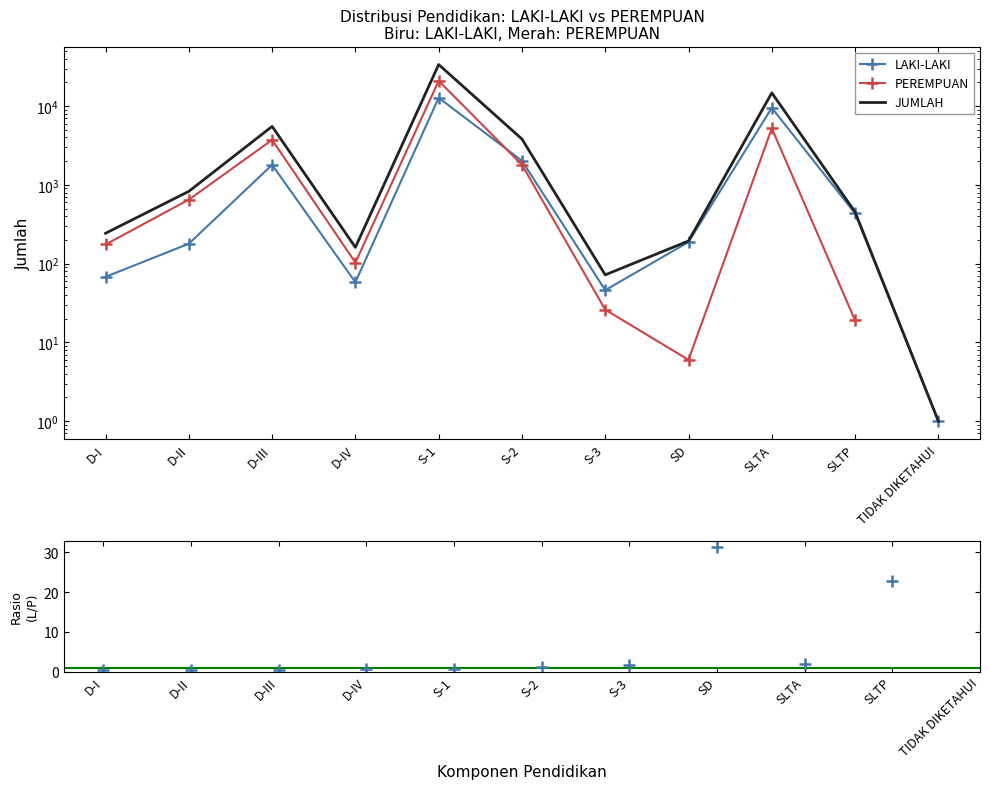

At which label does LAKI-LAKI first exceed 188?

D-III